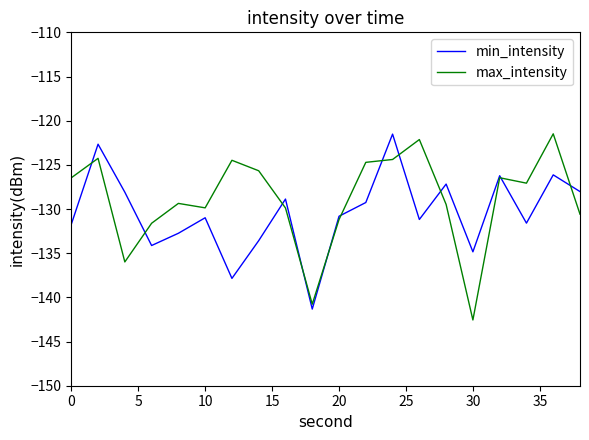

In max_intensity, how many points are lower than both neighbors (excluding endpoints)?

5